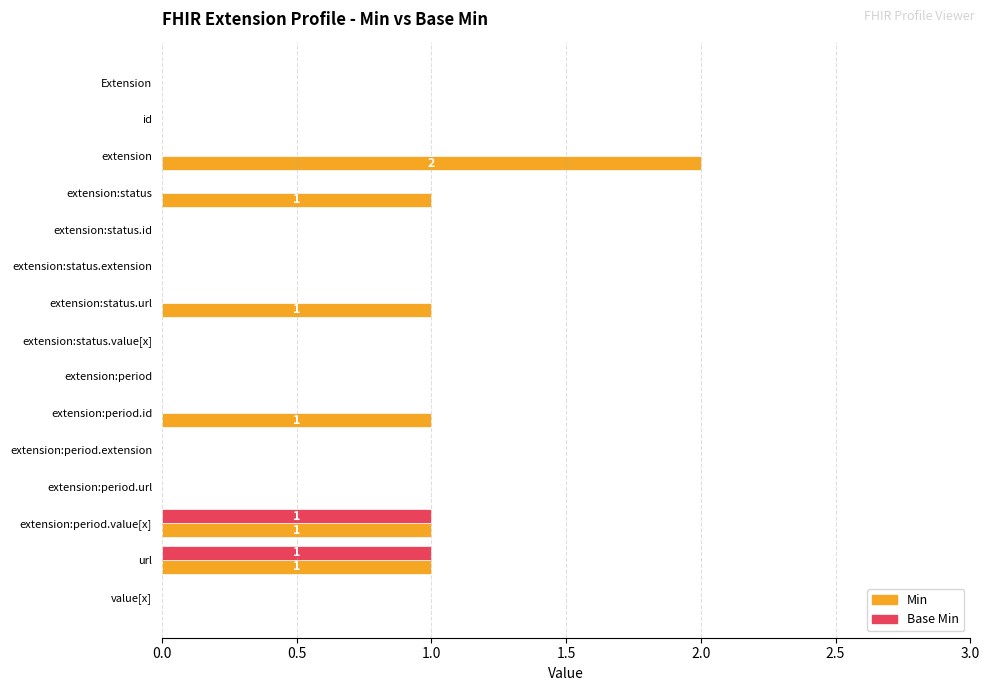

What is the sum of all Min values?

7